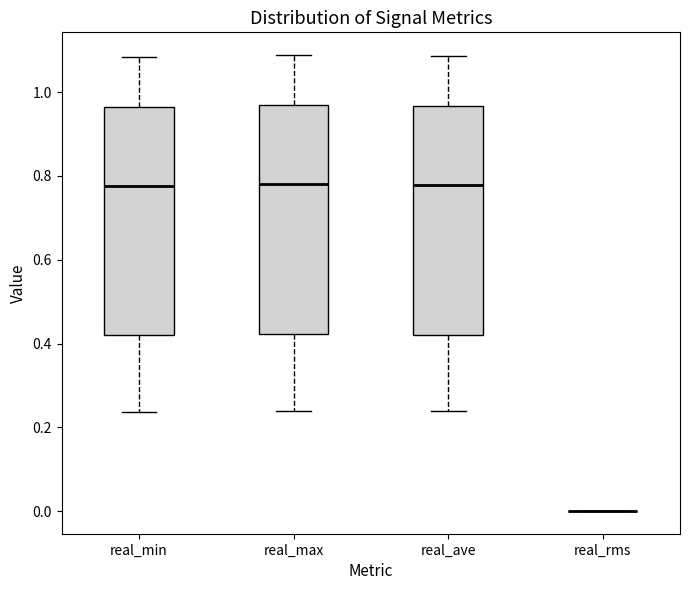

Reading left to right, transcribe this box plot: for each box, give where its median line is, the range the box spans, and where its two whiskers end, as read against the y-axis. The values are not printed on the chart, so give them approximately, as read against the axis.

real_min: median 0.78, box 0.42 to 0.96, whiskers 0.24 to 1.08
real_max: median 0.78, box 0.42 to 0.96, whiskers 0.24 to 1.08
real_ave: median 0.78, box 0.42 to 0.96, whiskers 0.24 to 1.08
real_rms: box collapsed to a line at 0.00, whiskers 0.00 to 0.00